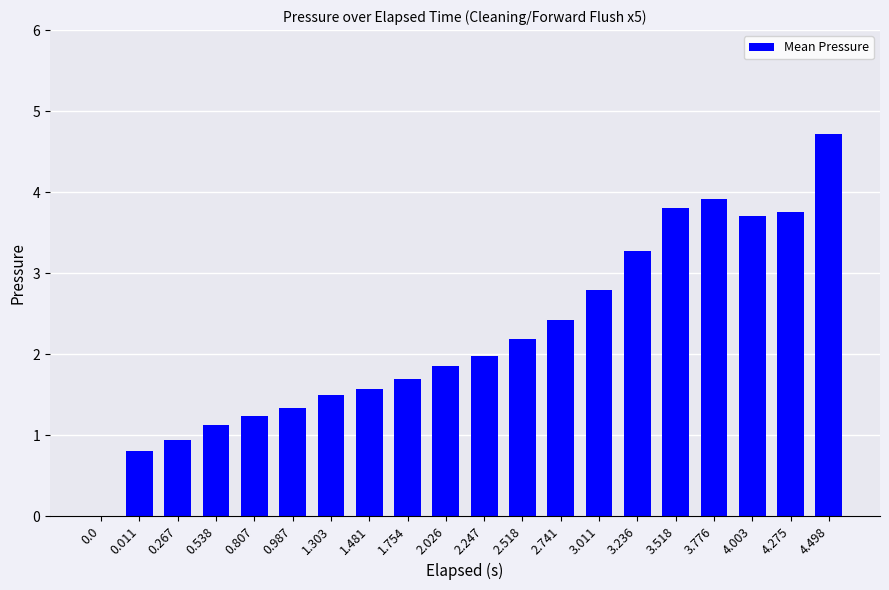

What is the sum of the values at 0.267 and 3.518?

4.7